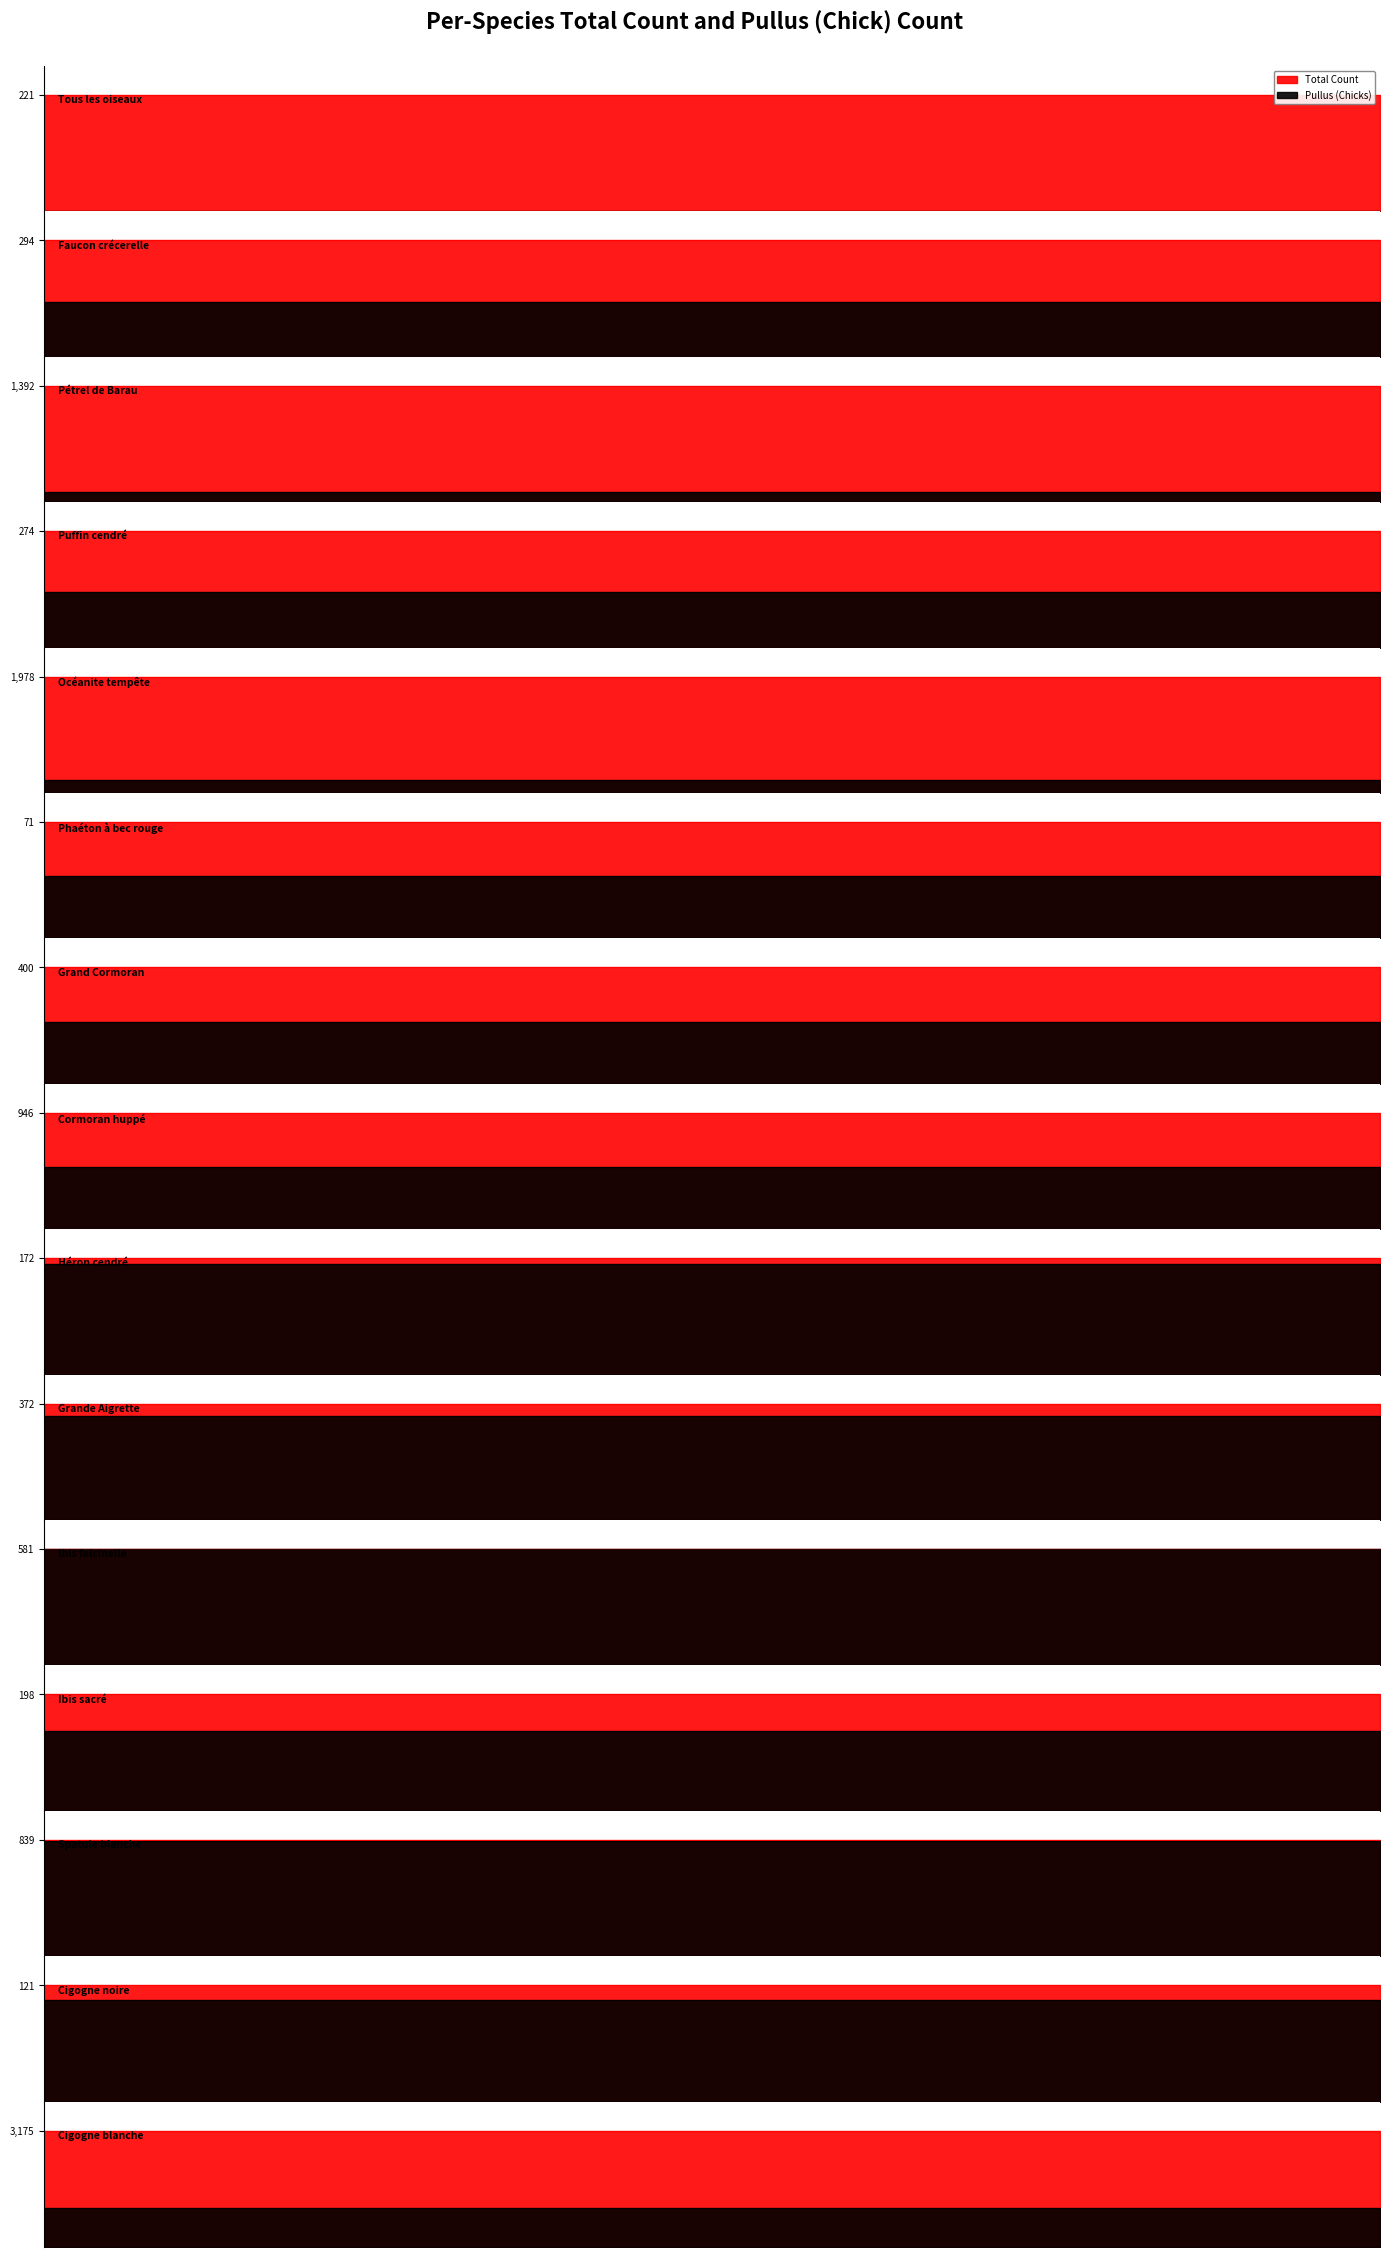

How many values in R are above zero?

12